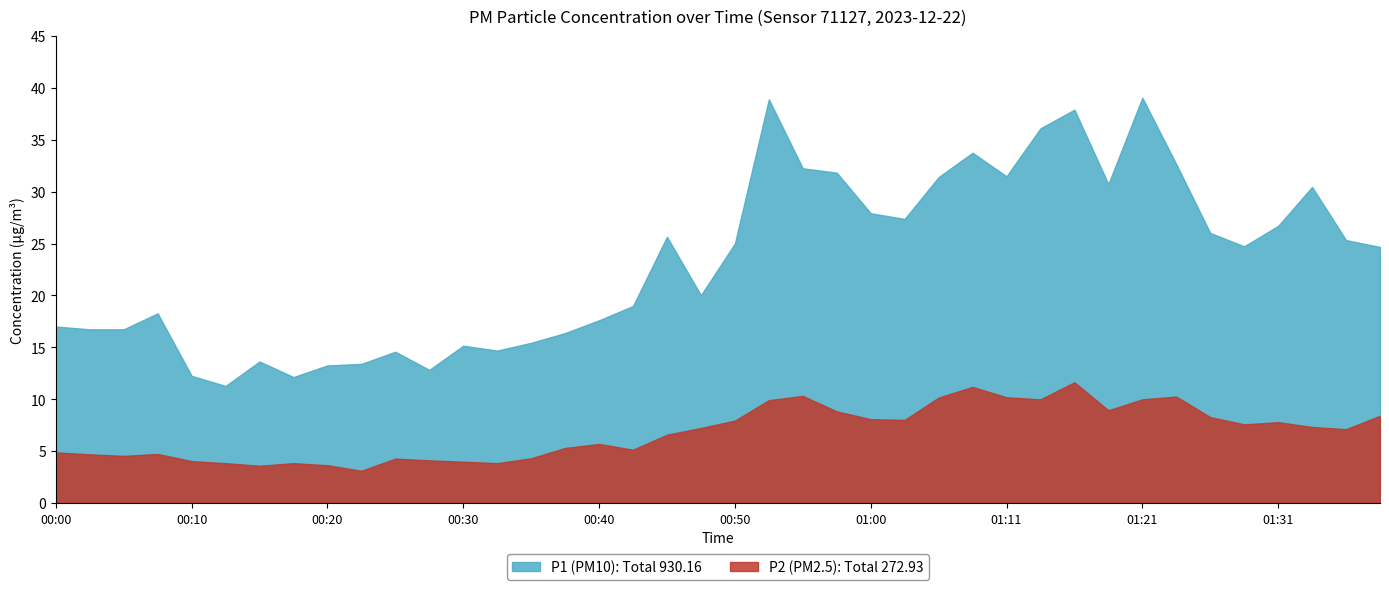

Is it true that P1 equals 4.8 at 00:30?

False